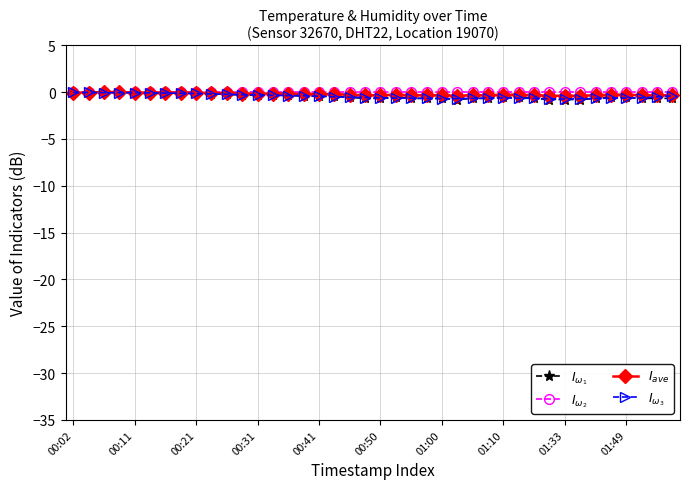

What is the smallest value displayed?

-0.8